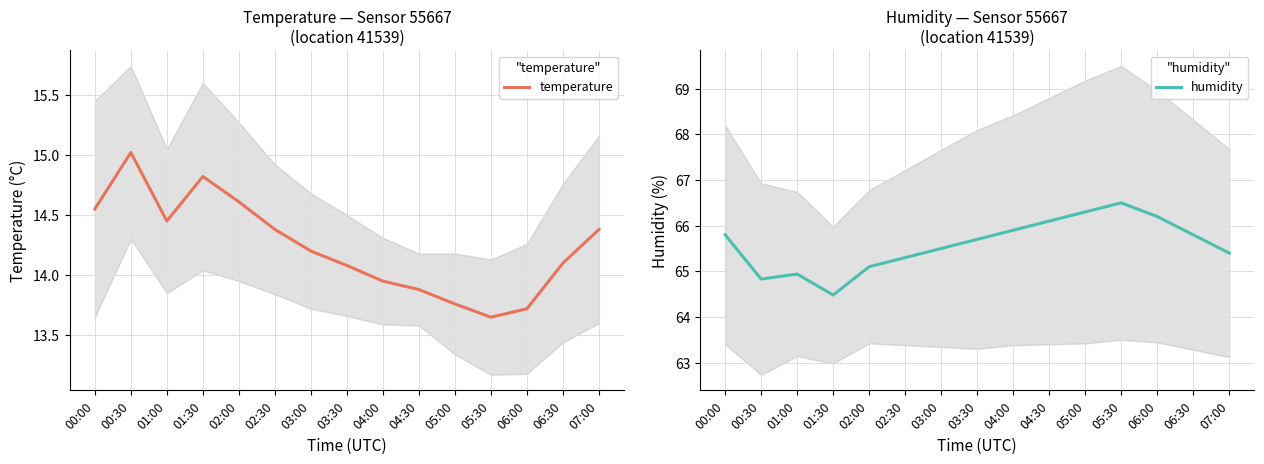

In humidity, how many points are lower than both neighbors (excluding endpoints)?

2